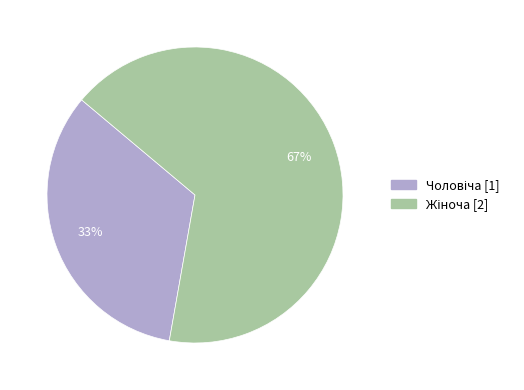

To the nearest percent, what is the average slice percentage?

50%